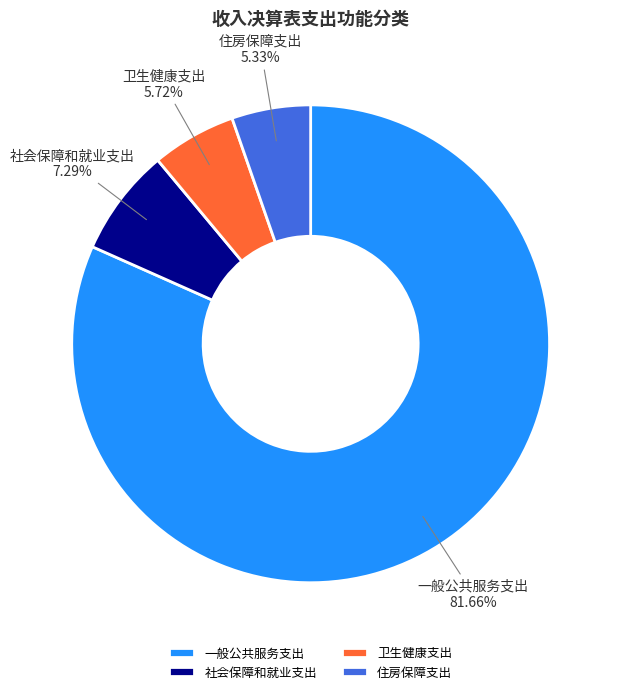

Which has a higher value, 社会保障和就业支出 or 卫生健康支出?

社会保障和就业支出